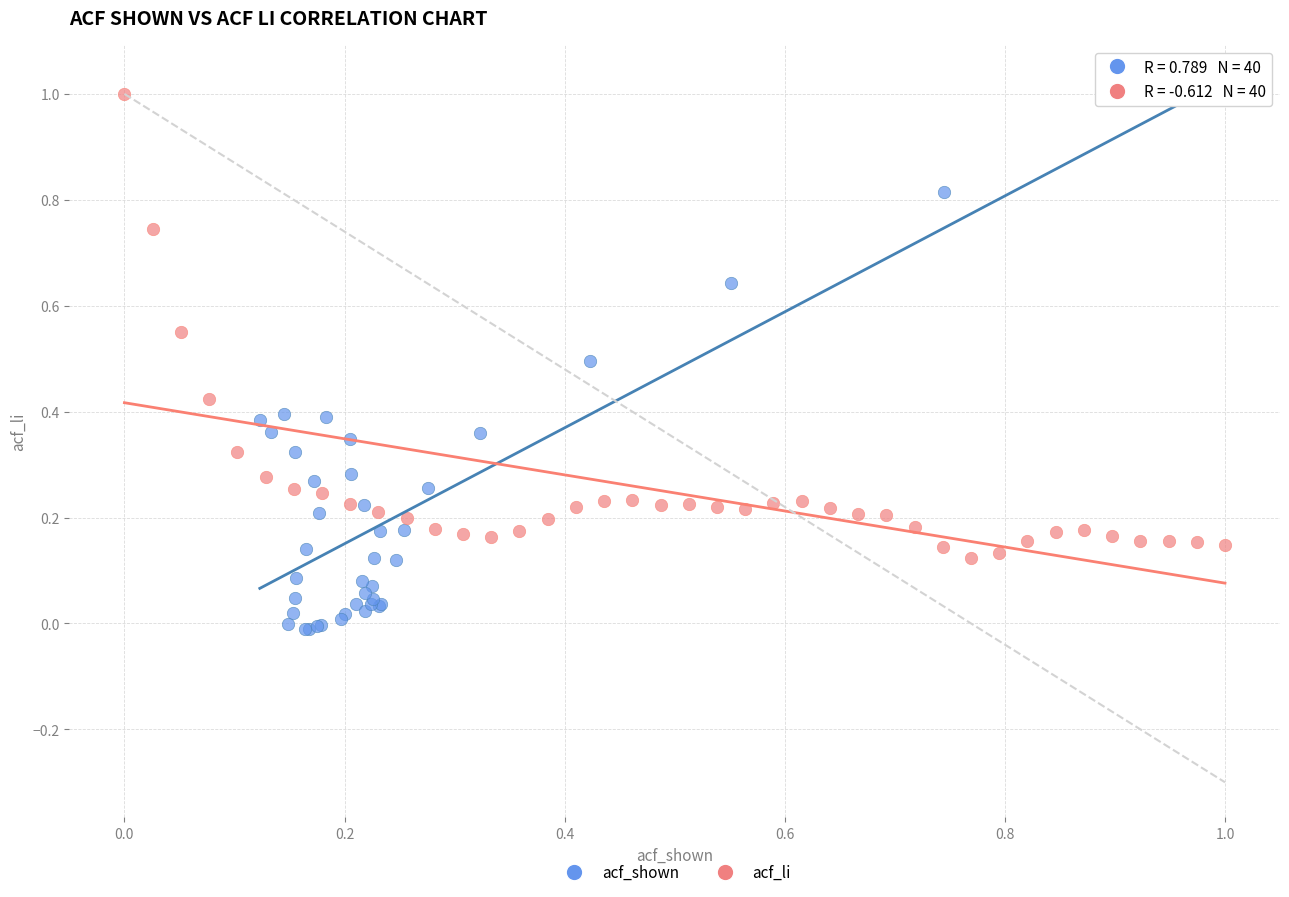

Which series reaches the minimum Y coordinate?

acf_shown